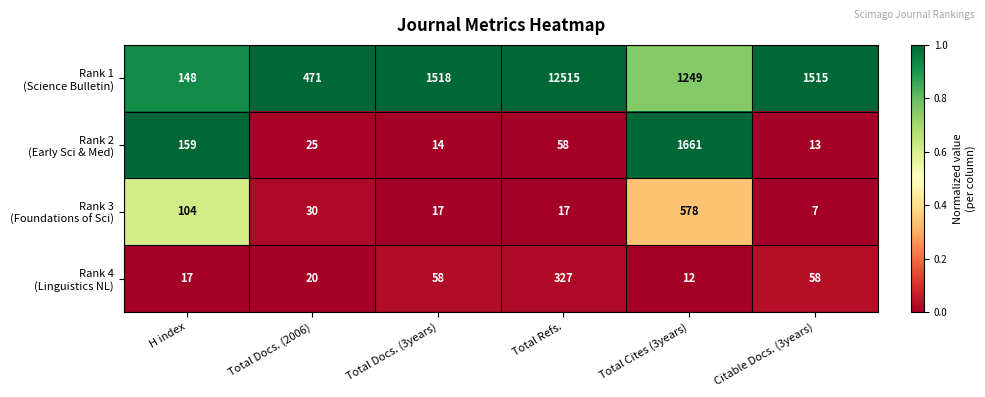

What is the total value across all series at Total Cites (3years)?

3500